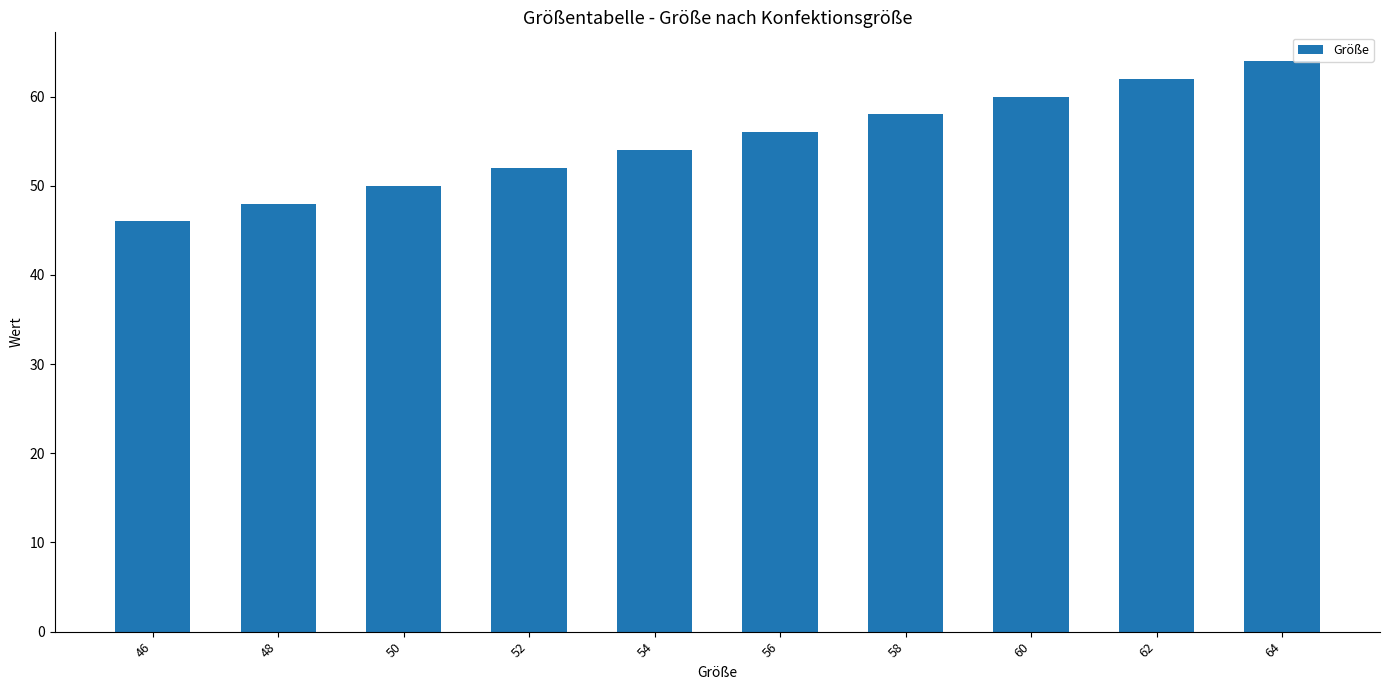

List the labels in order of value, smallest first.

46, 48, 50, 52, 54, 56, 58, 60, 62, 64